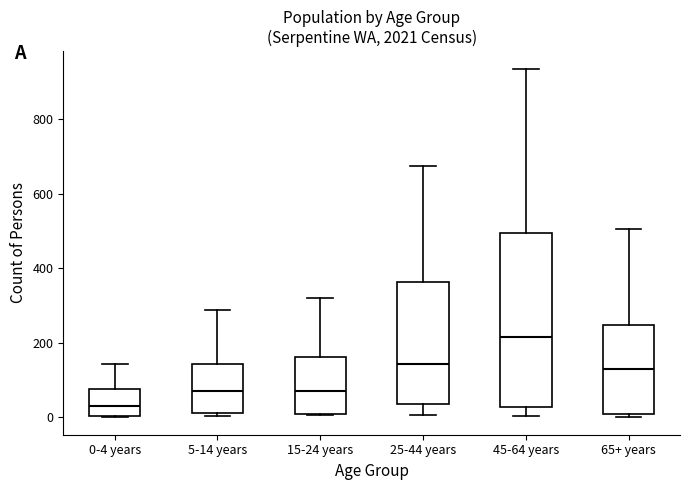

Where is the lower edge of the box for 45-64 years on the y-axis? The values are not printed on the chart, so give them approximately, as read against the axis.

20